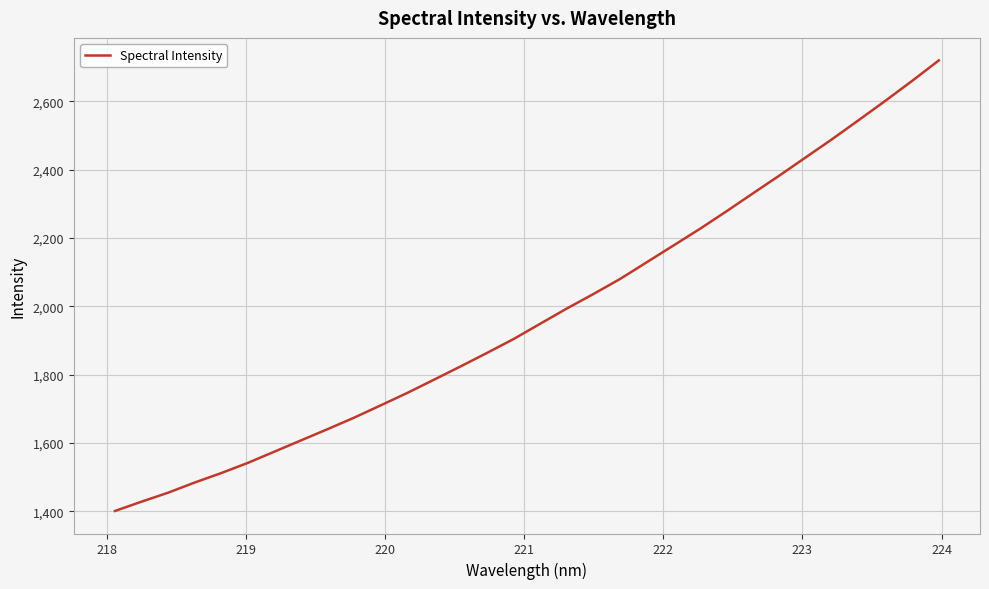

What is the difference between the maximum and minimum values?

1318.9